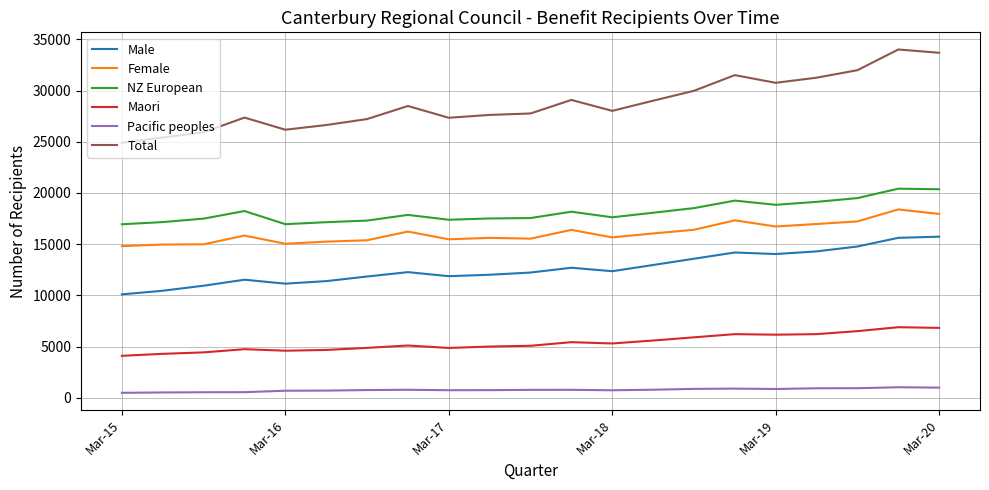

Which series has the widest spread of values?

Total